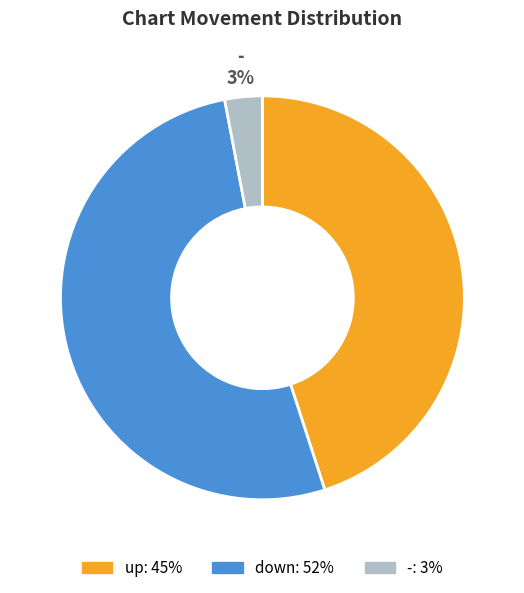

To the nearest percent, what is the combined percentage of down and -?

55%